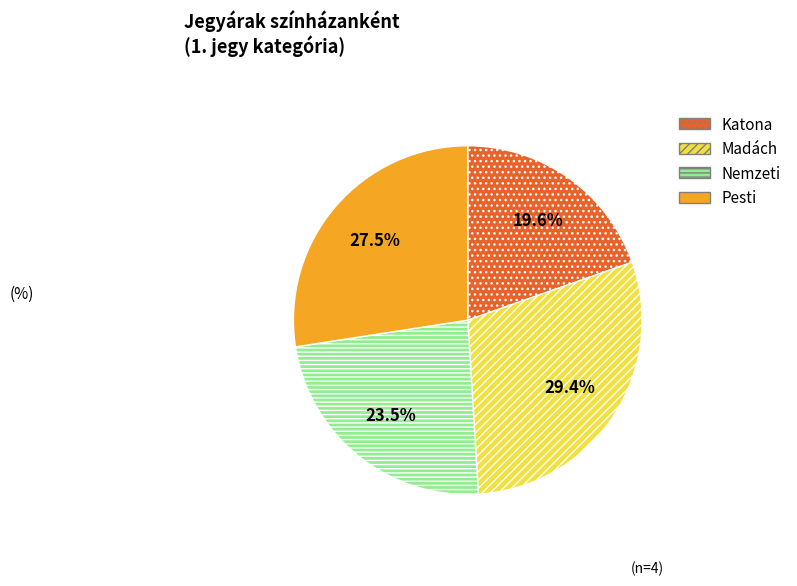

Does any single category account for the majority?

No